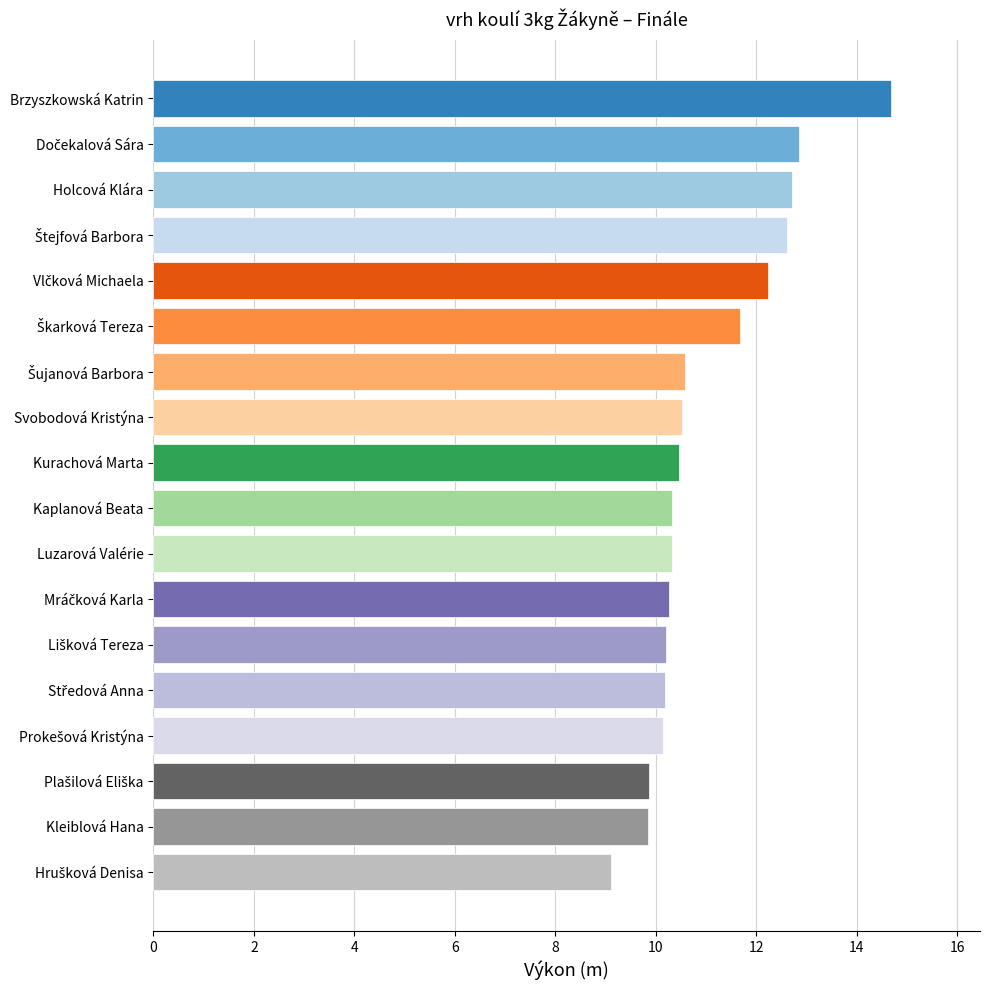

Which label corresponds to the largest value in the chart?

Brzyszkowská Katrin